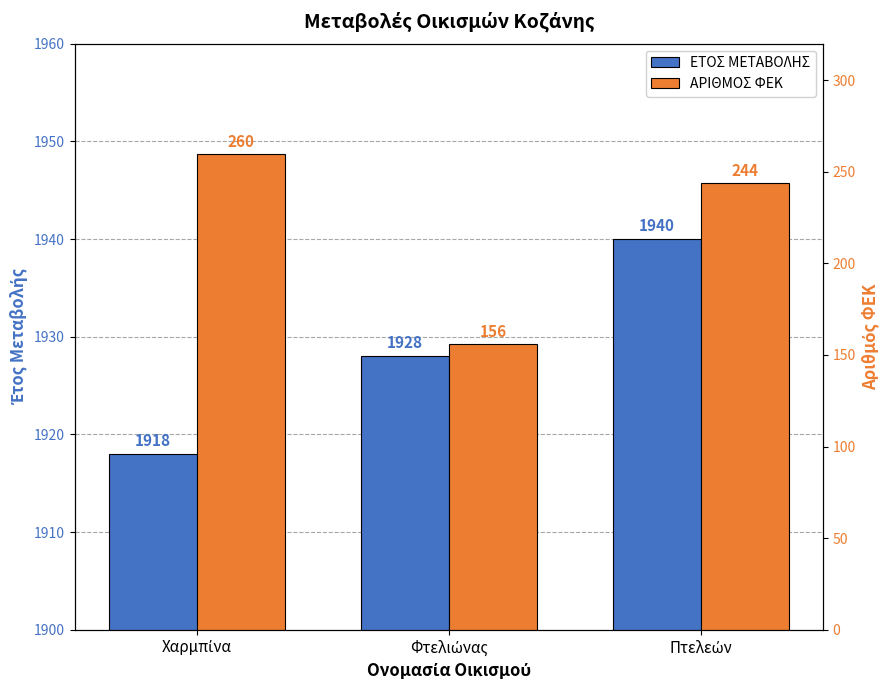

How many categories are shown in the chart?

3